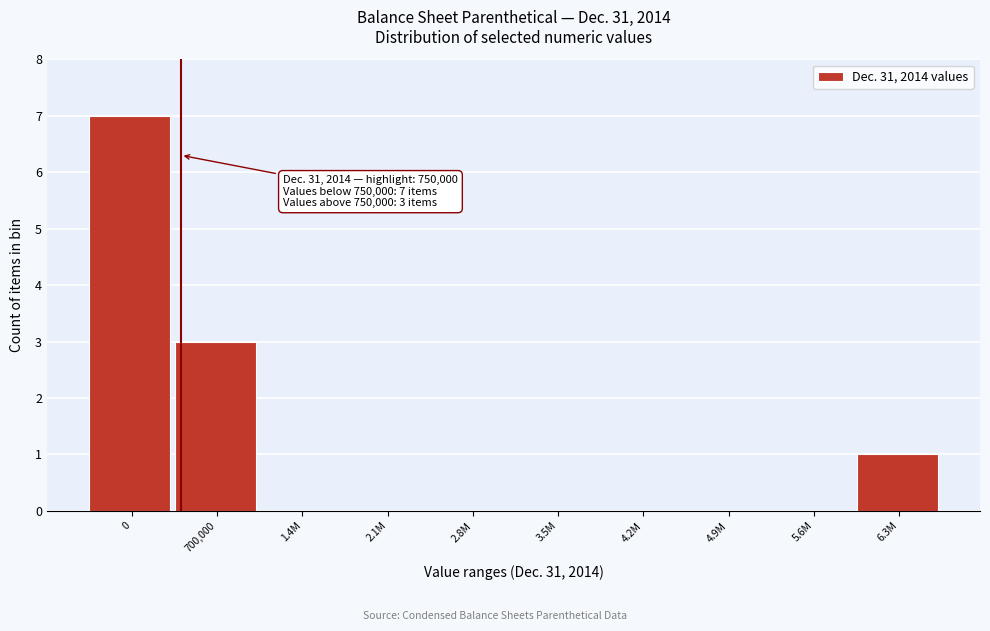

Reading left to right, list all the values displayed in this chart.

0=7	700,000=3	1.4M=0	2.1M=0	2.8M=0	3.5M=0	4.2M=0	4.9M=0	5.6M=0	6.3M=1